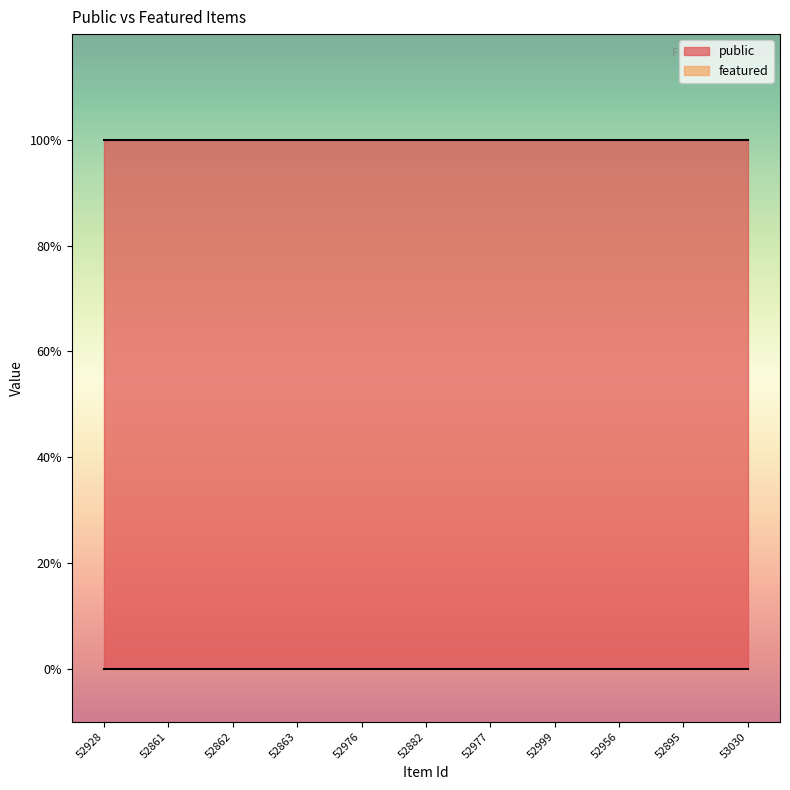

Between 52977 and 52999, which is larger?

52977